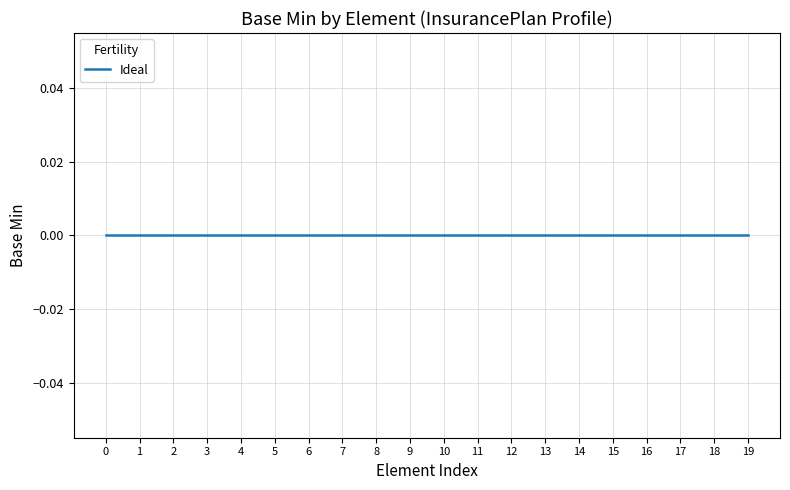

The chart shows a value of 1 at InsurancePlan.modifierExtension. True or false?

False